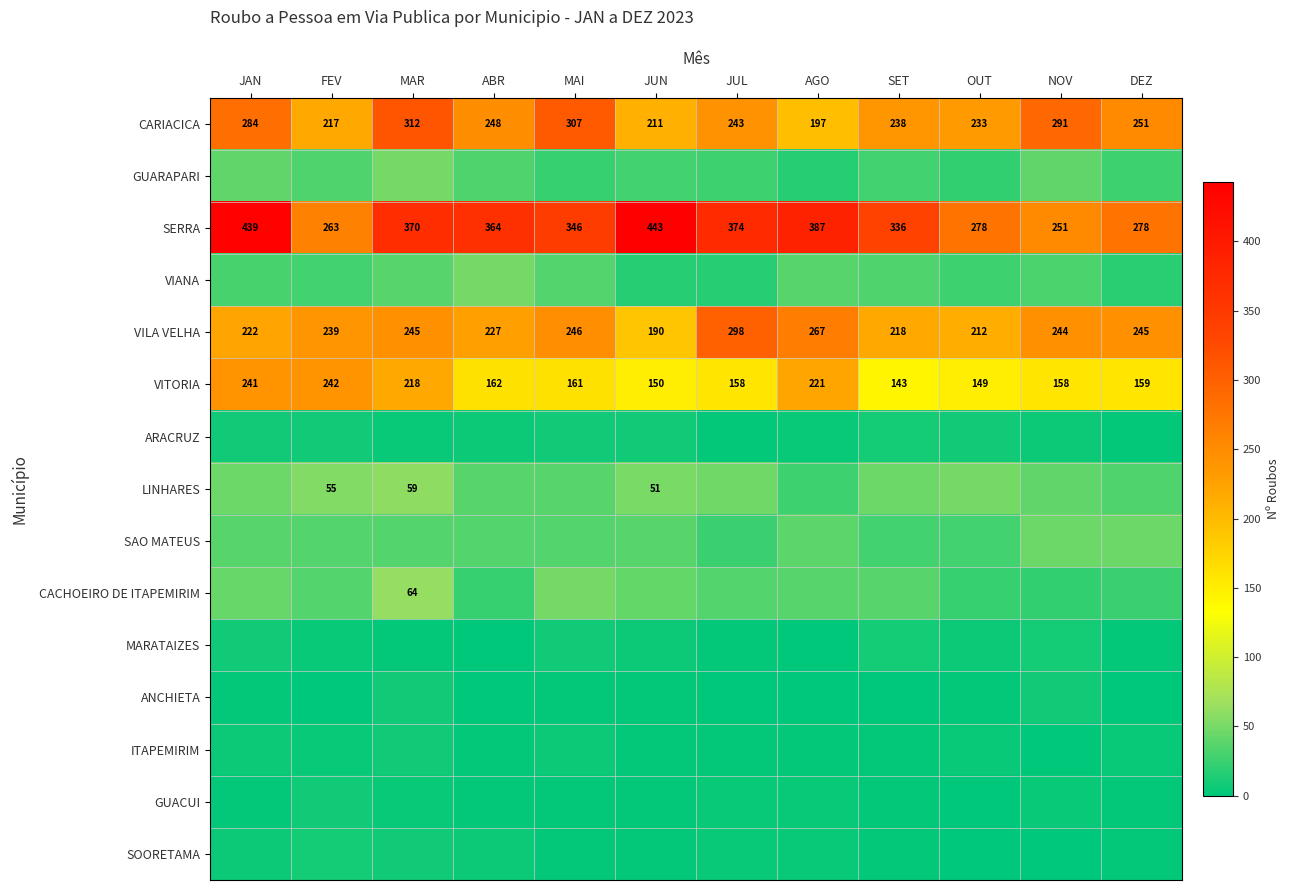

Which has a higher value, NOV or SET?

NOV